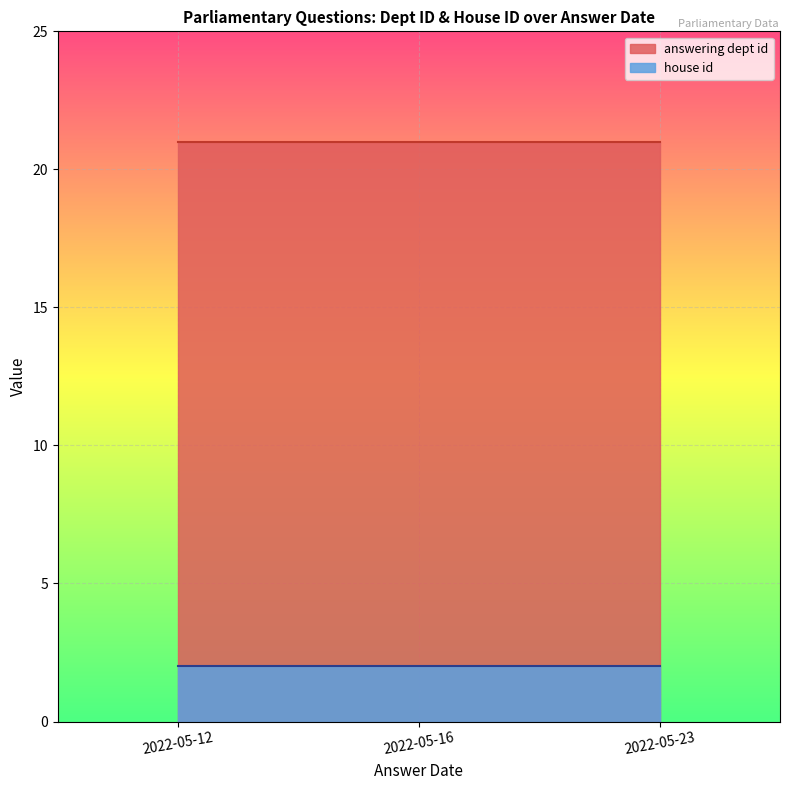

What is the minimum value for house id?

2